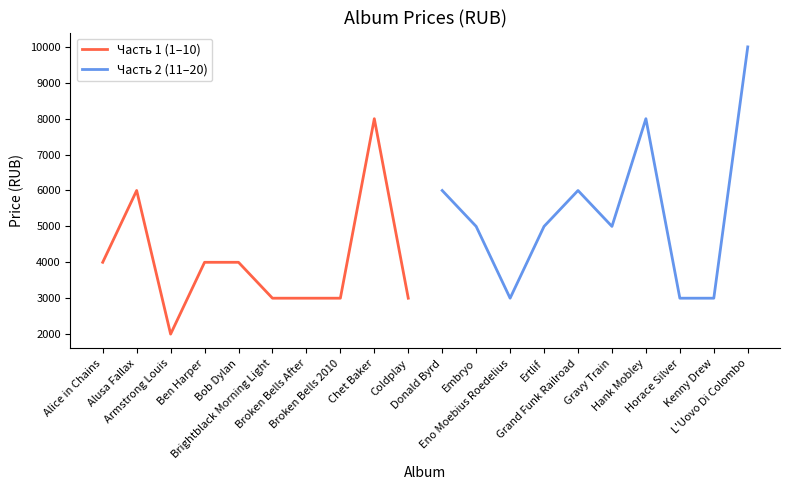

Is this an area chart (filled region under the line)?

No